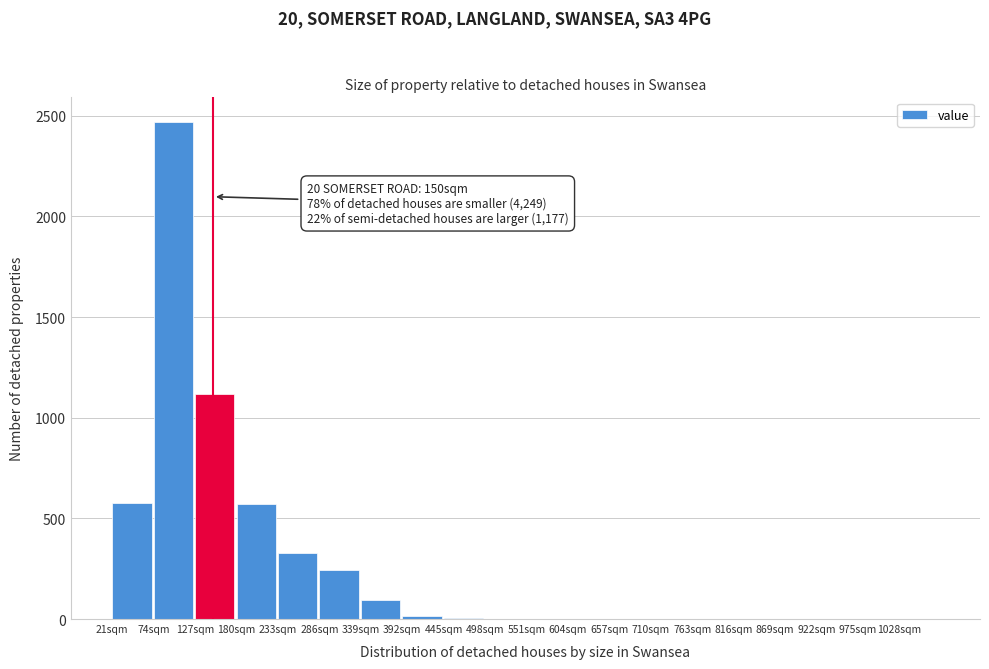

Over which range of the x-axis is the bar tallest?

74 to 127